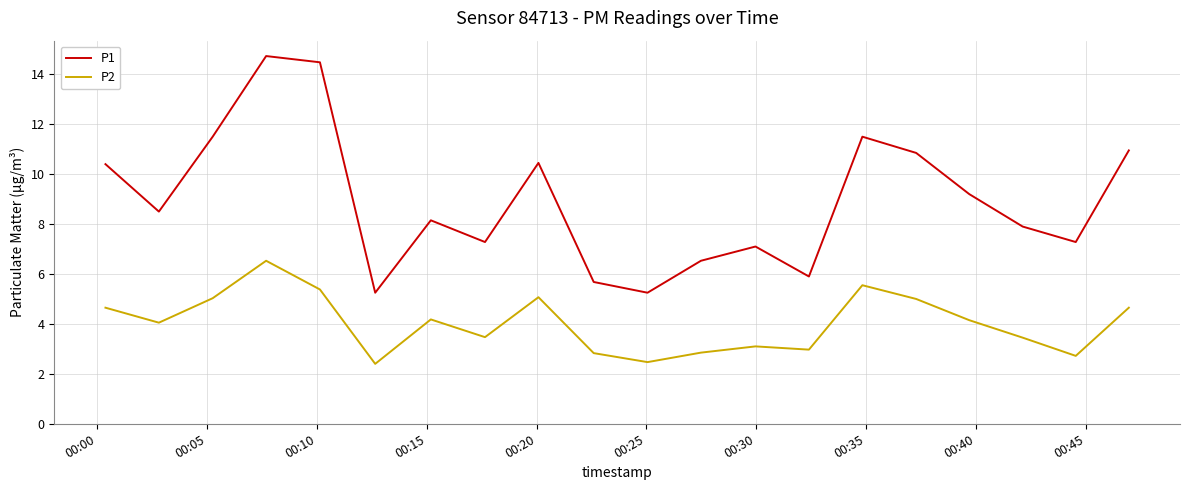

List the series in order of their overall mean, highest first.

P1, P2